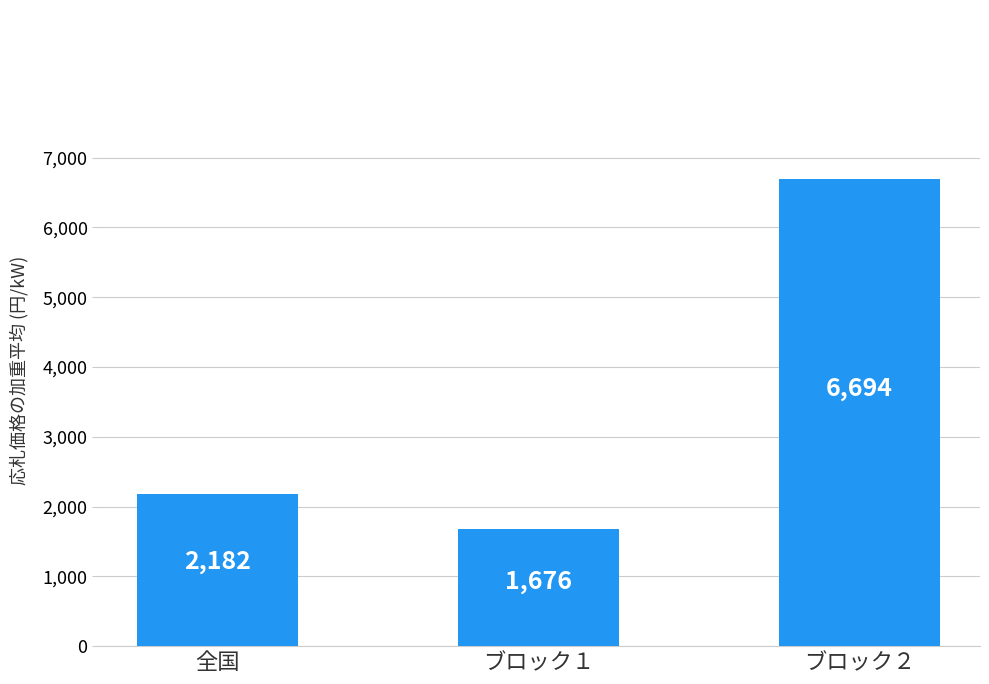

Reading right to left, what are all the values shown in this chart?

6694	1676	2182